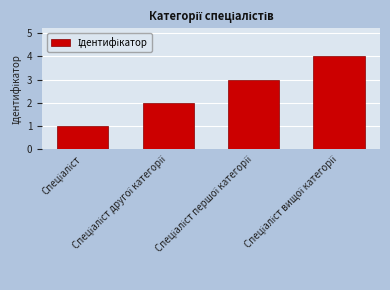

What is the maximum value shown in the chart?

4